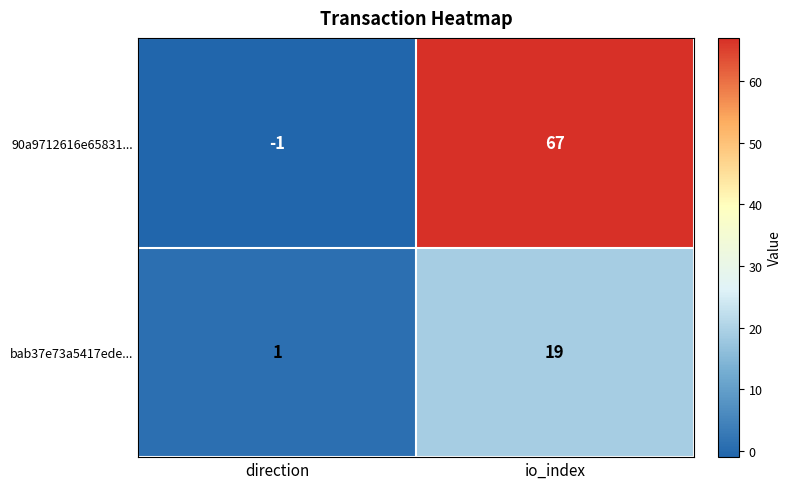

Reading right to left, extract all data points from this chart.

90a9712616e65831...: io_index=67	direction=-1
bab37e73a5417ede...: io_index=19	direction=1